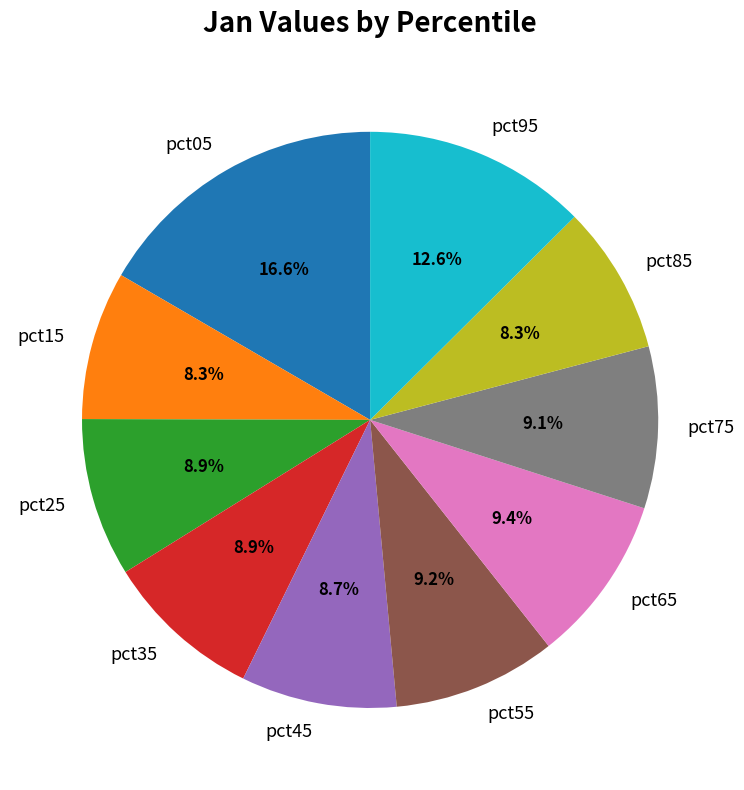

Between pct25 and pct05, which is larger?

pct05